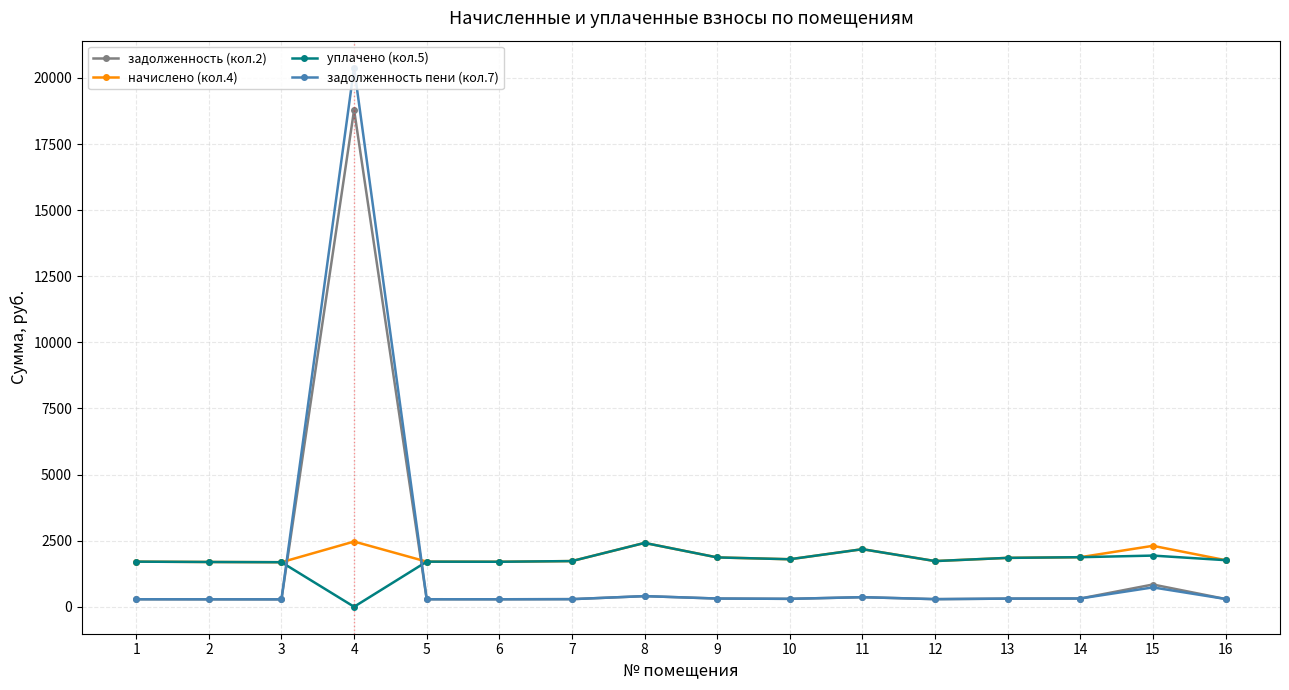

What is the value of the задолженность (кол.2) point at the 4th from the left?

18792.2